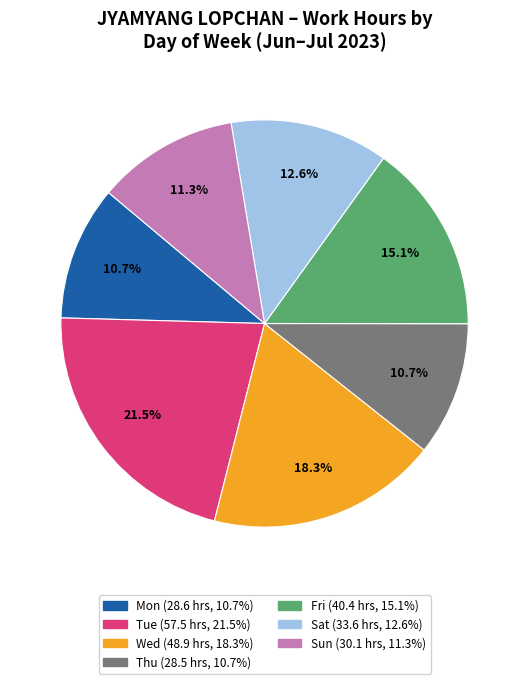

How many segments does this pie chart have?

7